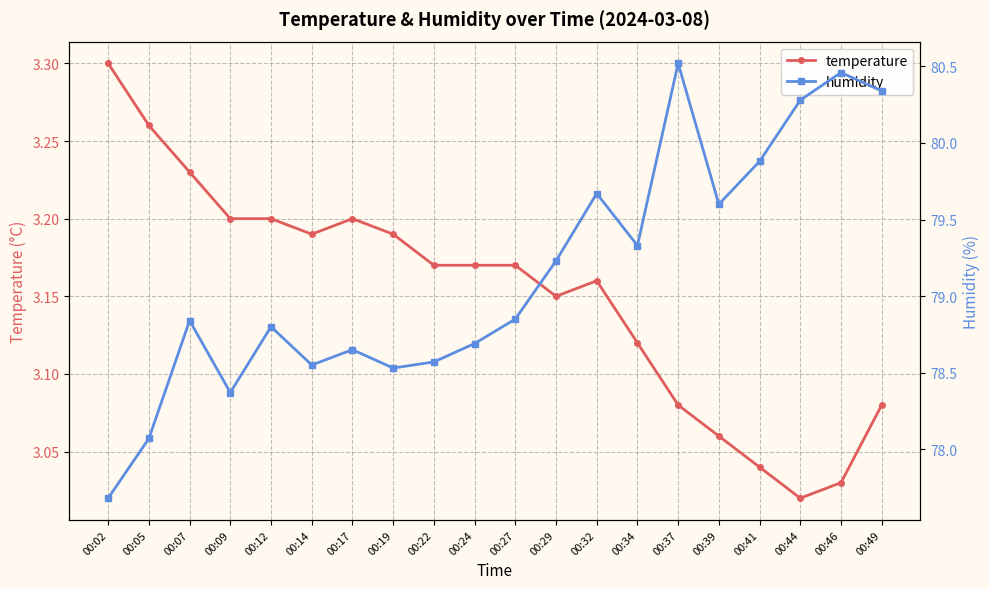

What is the difference between the second highest and minimum values in the temperature series?

0.2